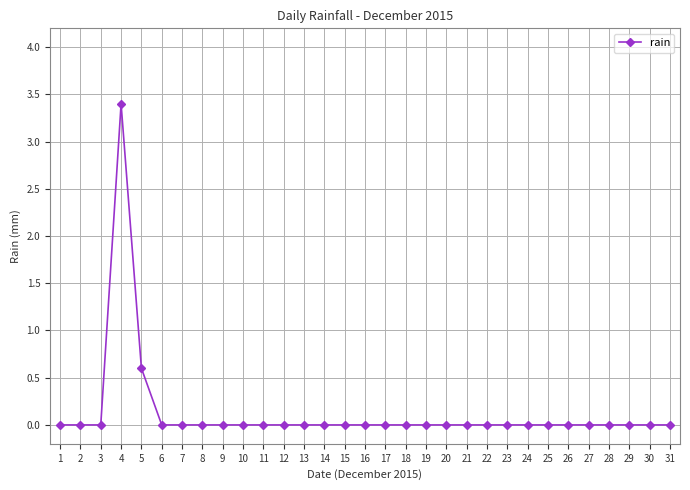

What is the value of the 4th point from the left?

3.4